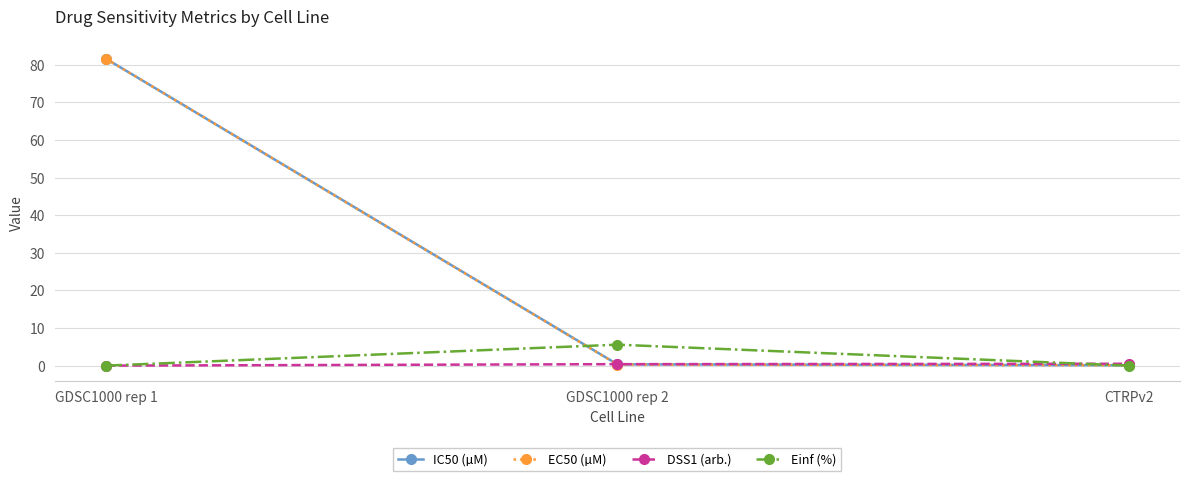

Is it true that IC50 (µM) equals 0.3 at GDSC1000 rep 2?

True